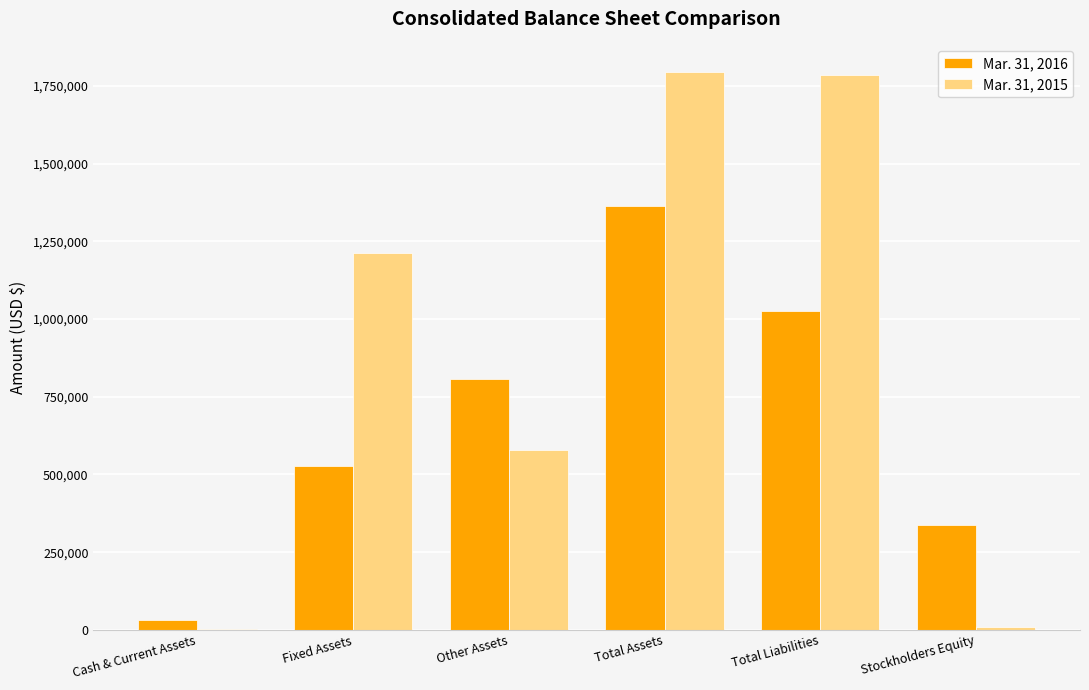

Is the value of Mar. 31, 2015 at Total Liabilities greater than the value of Mar. 31, 2016 at Fixed Assets?

Yes